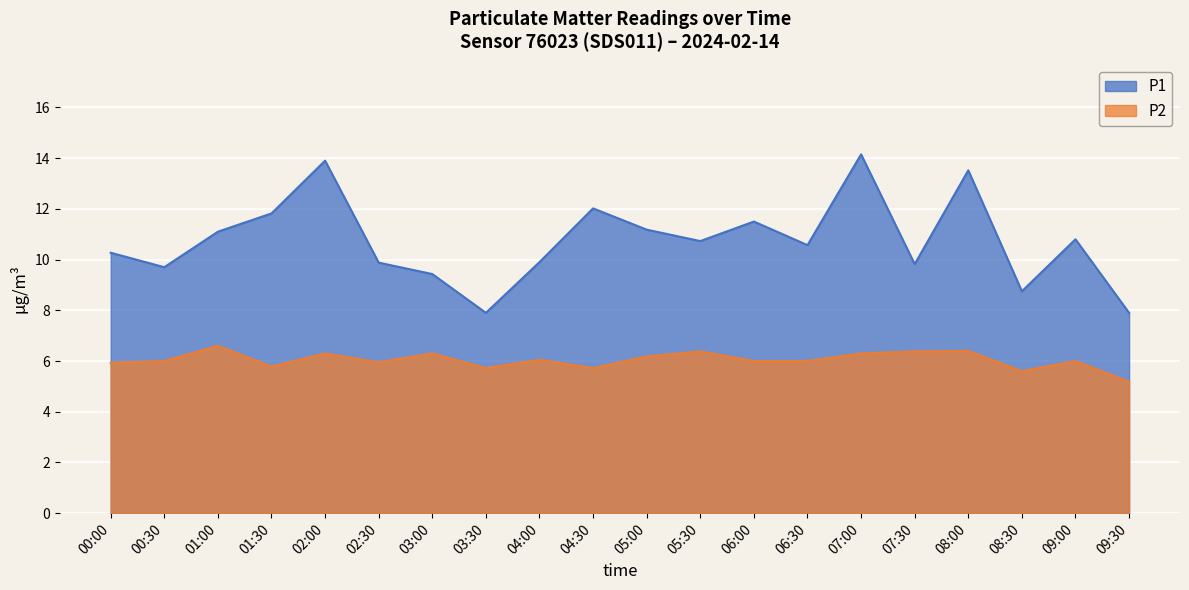

The value of P1 at 01:30 is 18.9. True or false?

False